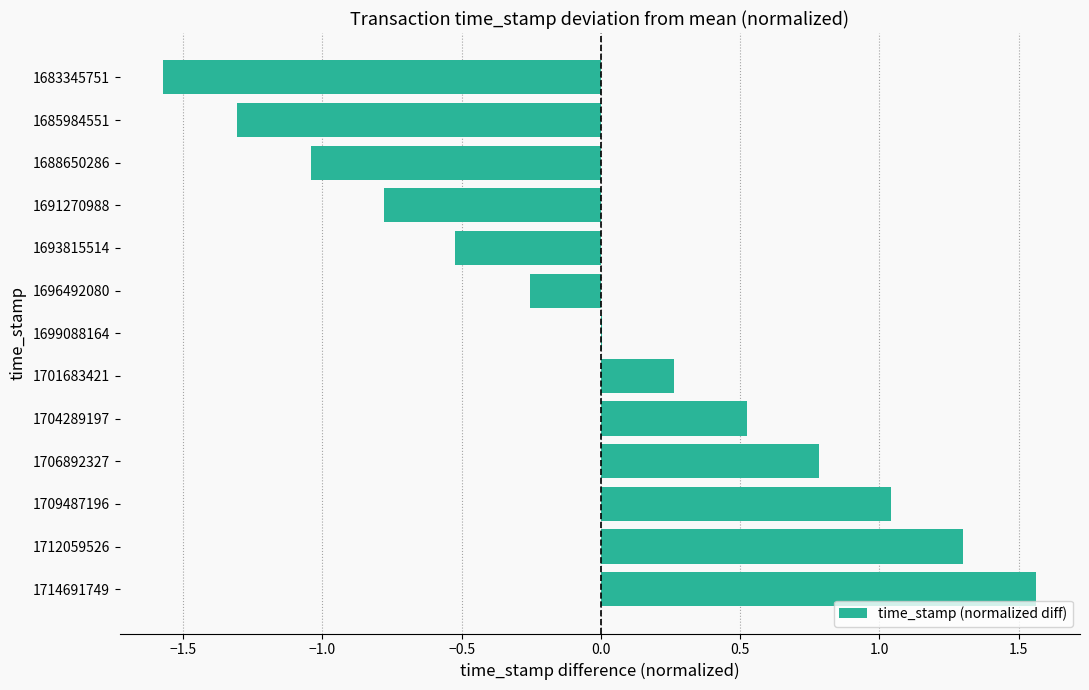

Which has a higher value, 1685984551 or 1691270988?

1691270988